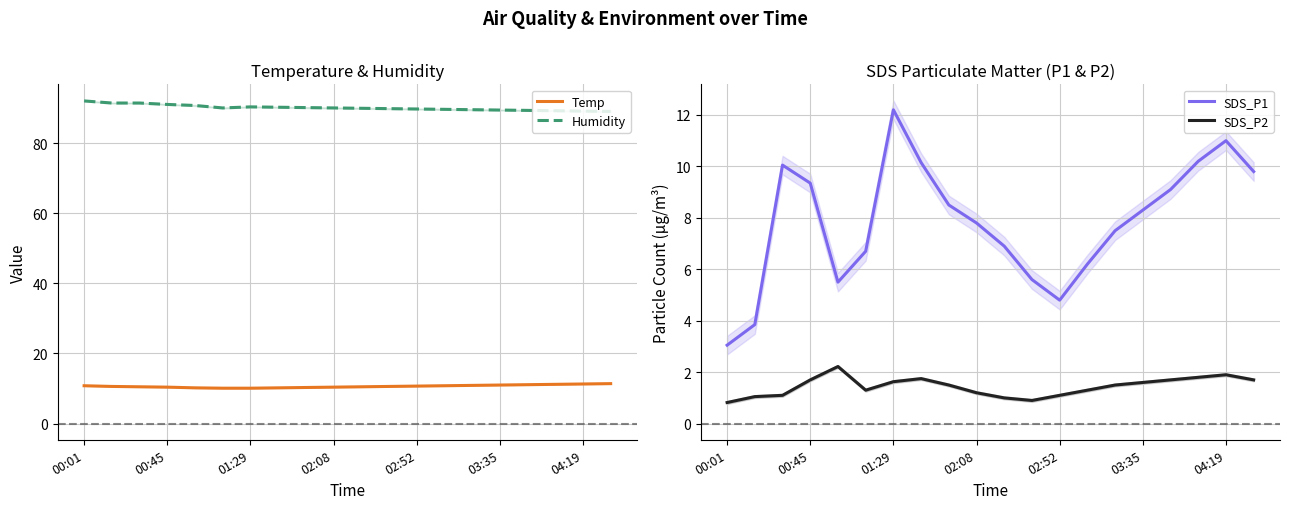

Which category has the highest value in the Humidity series?

00:01